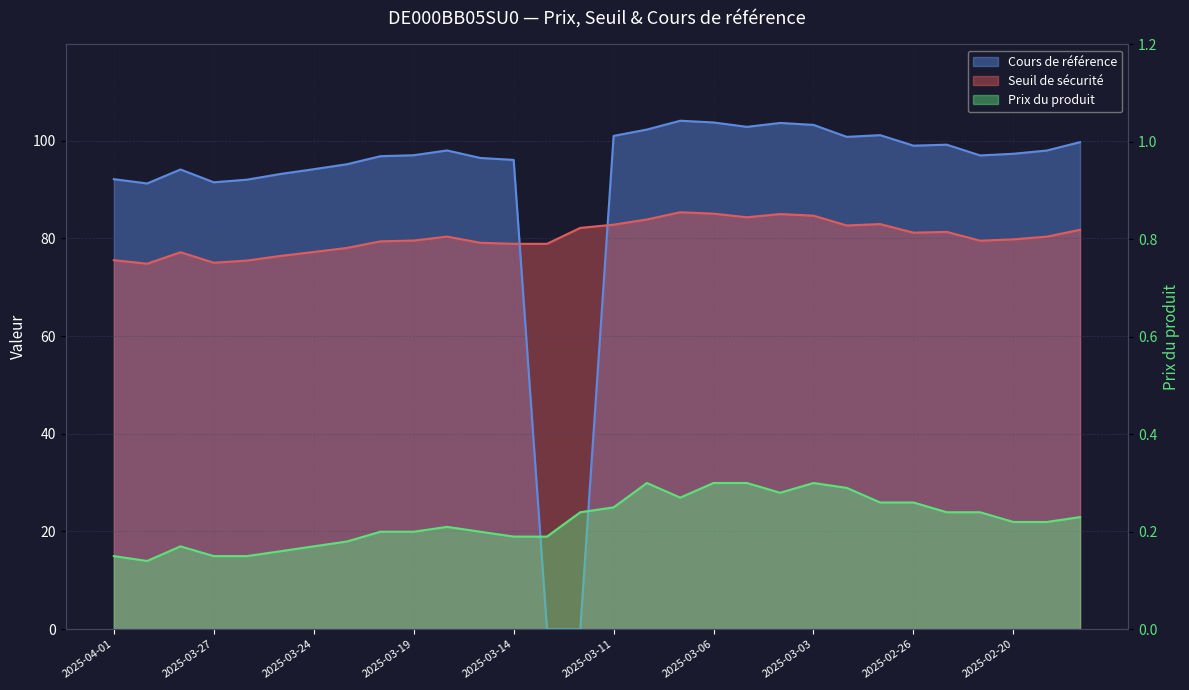

True or false: Seuil de sécurité has more than 2 interior local peaks.

True